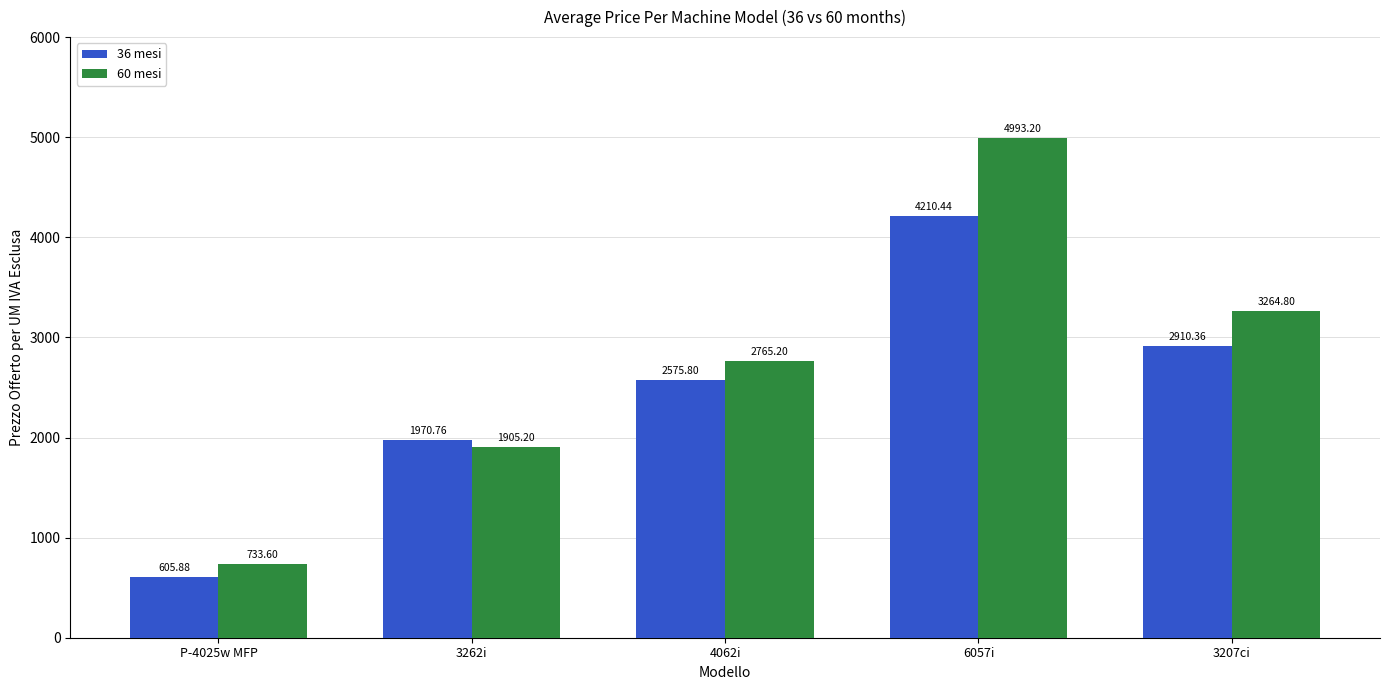

At how many categories does at least one series exceed 1101?

4